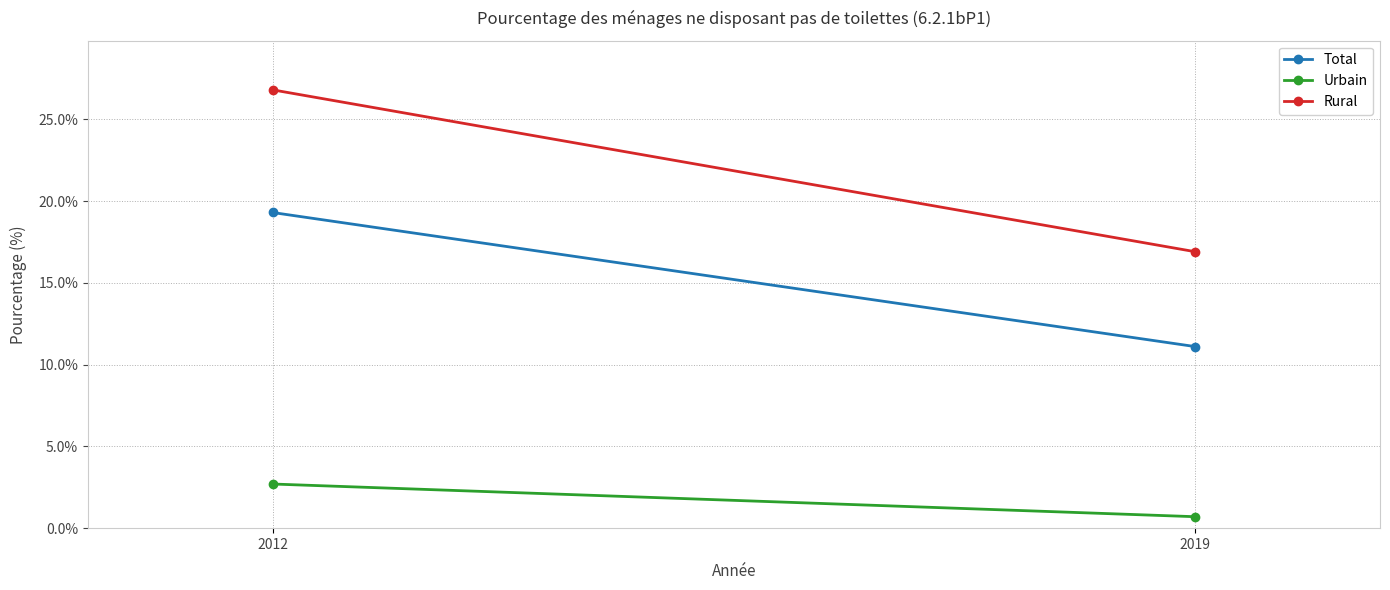

True or false: Total has a value of 19.9 at 2019.

False